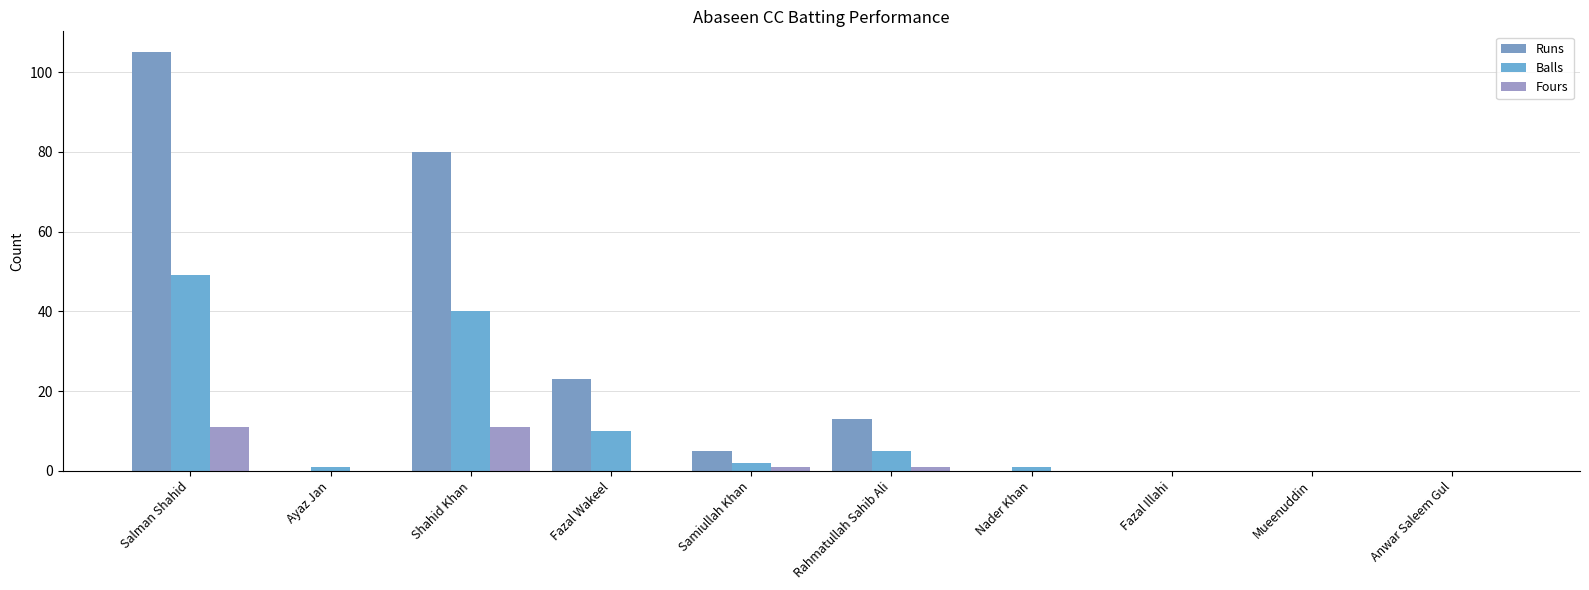

Rank the series at Fazal Illahi from lowest to highest value.

Runs, Balls, Fours